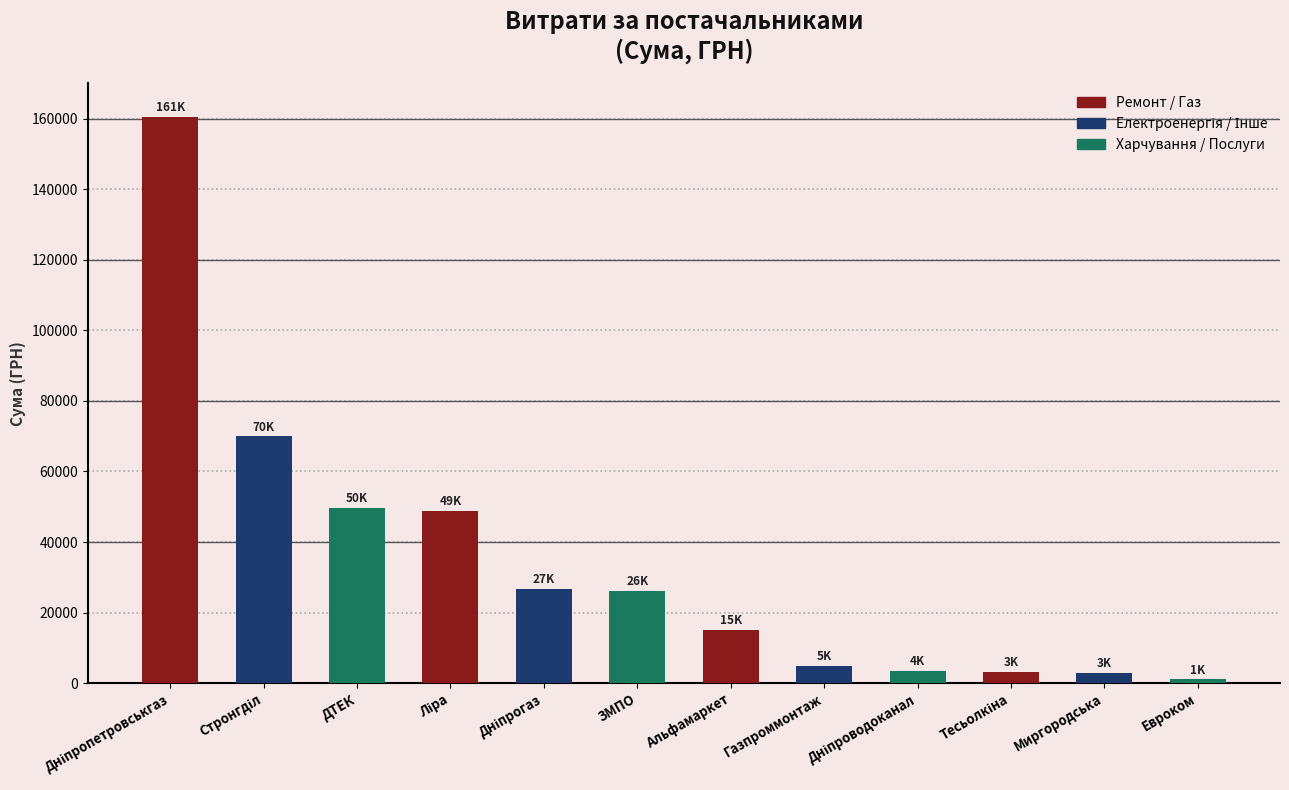

What is the label of the 5th bar from the right?

Газпроммонтаж